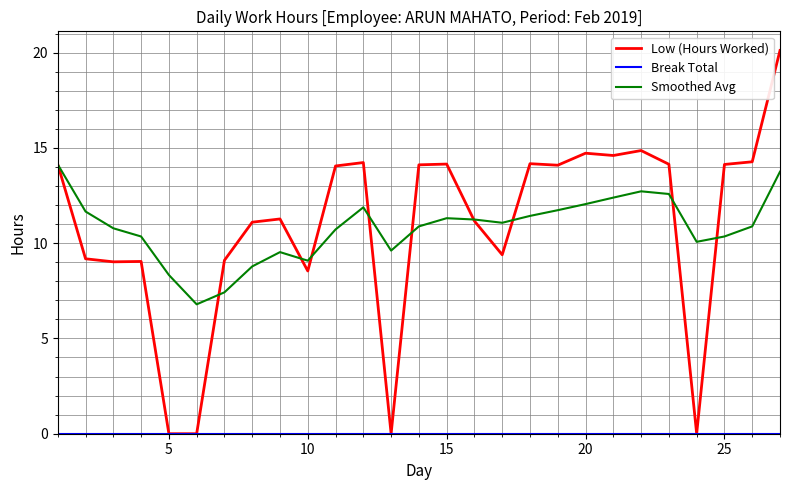

Which series has the largest range (max minus min)?

Low (Hours Worked)